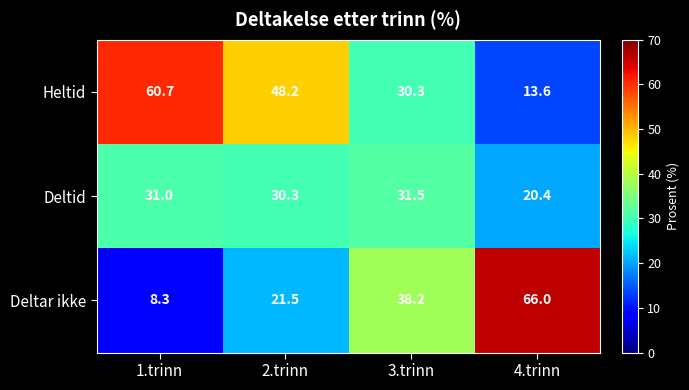

What is the spread (max minus min) of values at 3.trinn?

7.9